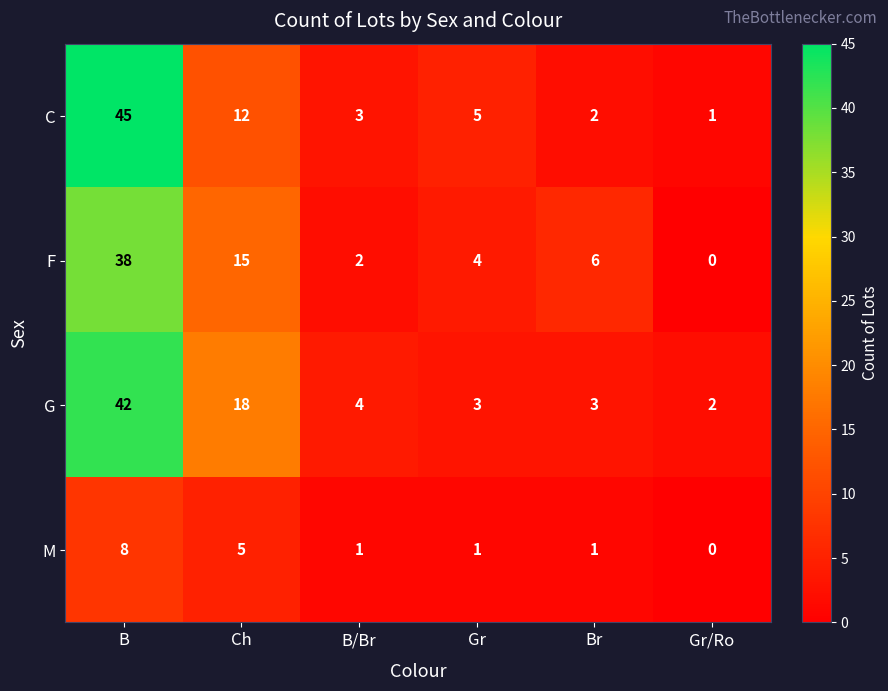

Between Gr and Br, which series saw the biggest shift?

C